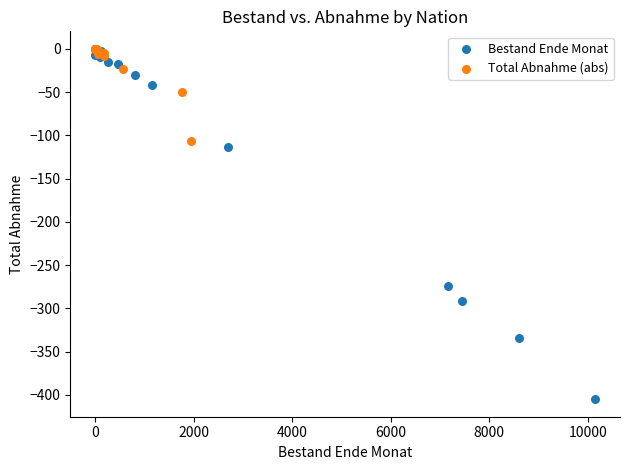

Which series has the widest spread of Y values?

Bestand Ende Monat